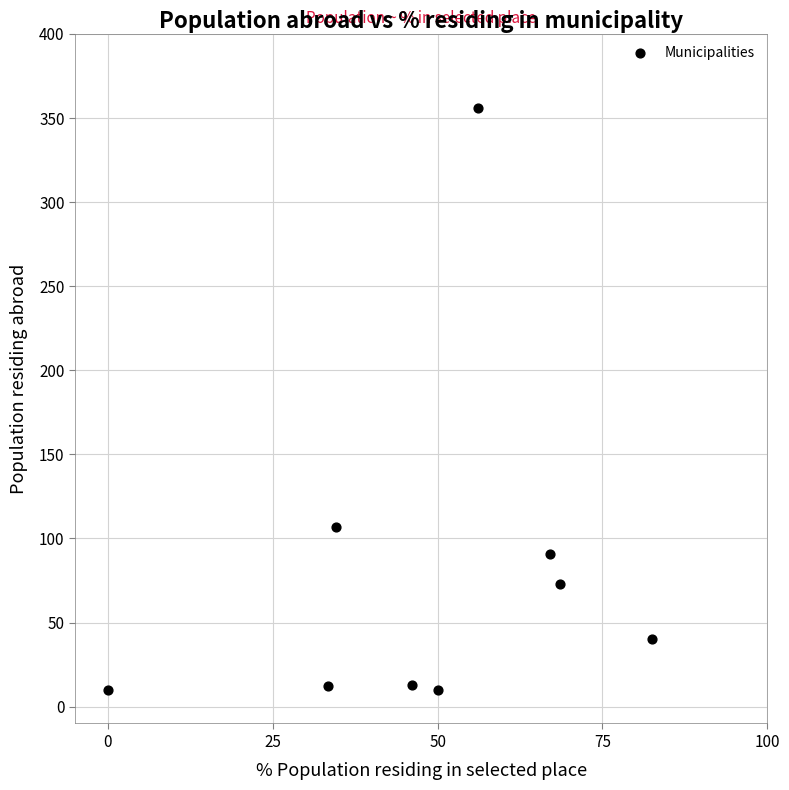

What is the average Y value?

79